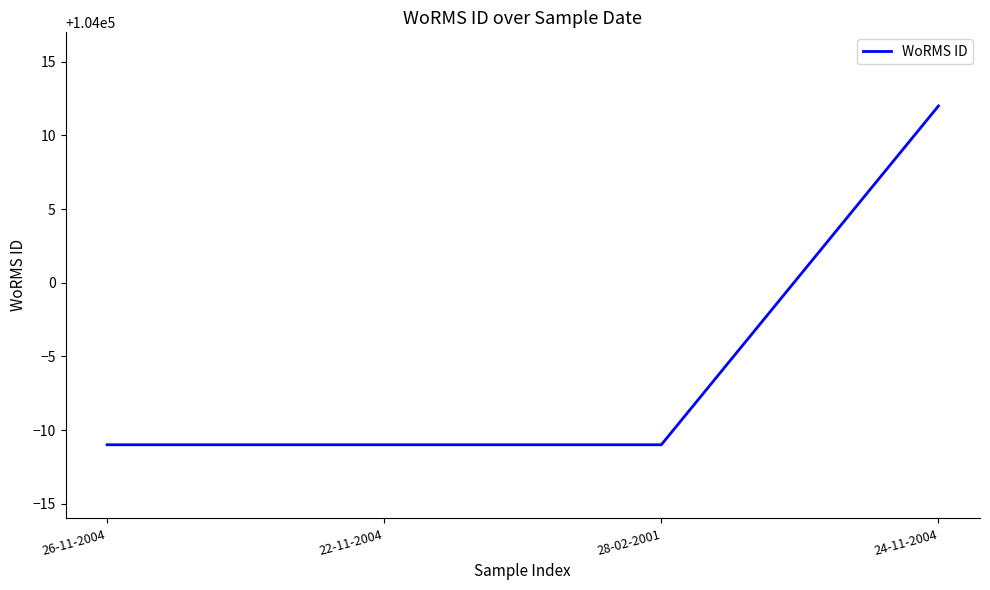

What is the average value?

103995